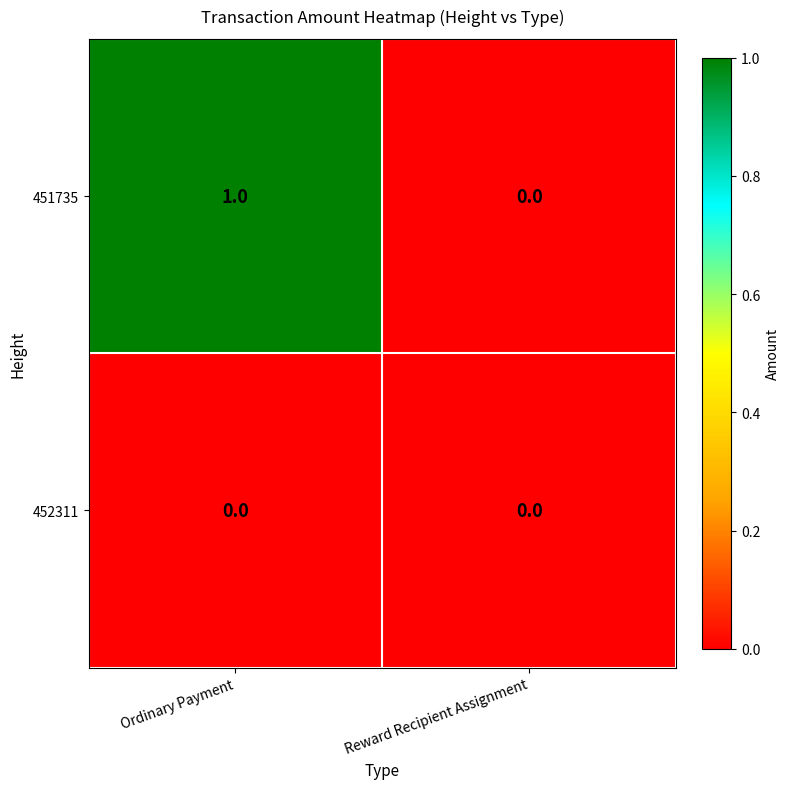

Count the number of categories in the chart.

2